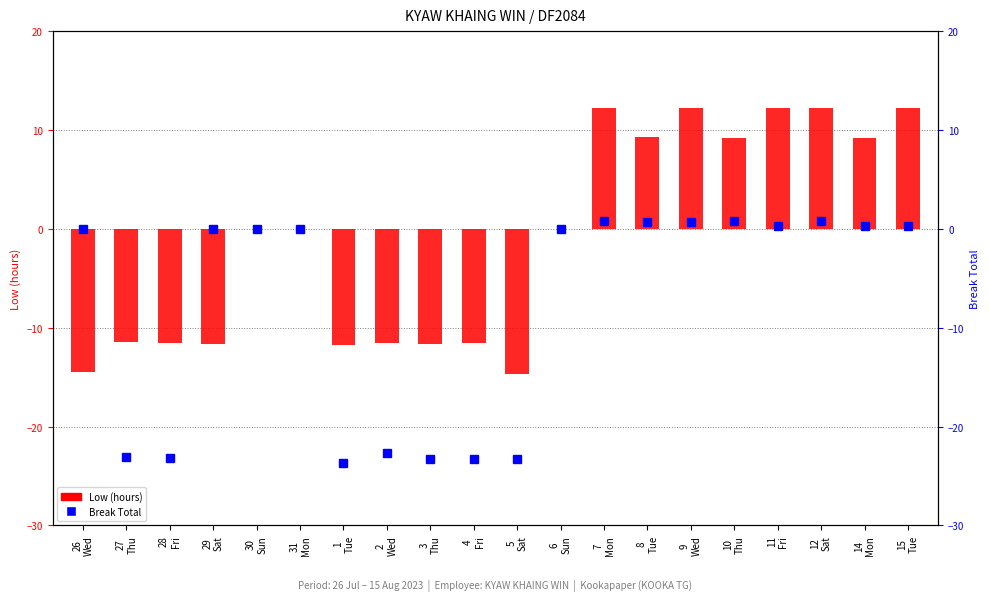

Reading left to right, list all the values displayed in this chart.

Low (hours): 26
Wed=-14.5	27
Thu=-11.5	28
Fri=-11.5	29
Sat=-11.6	30
Sun=0.0	31
Mon=0.0	1
Tue=-11.8	2
Wed=-11.6	3
Thu=-11.6	4
Fri=-11.6	5
Sat=-14.7	6
Sun=0.0	7
Mon=12.2	8
Tue=9.3	9
Wed=12.3	10
Thu=9.2	11
Fri=12.2	12
Sat=12.2	14
Mon=9.2	15
Tue=12.2
Break Total: 26
Wed=0.0	27
Thu=-23.1	28
Fri=-23.1	29
Sat=0.0	30
Sun=0.0	31
Mon=0.0	1
Tue=-23.7	2
Wed=-22.7	3
Thu=-23.2	4
Fri=-23.2	5
Sat=-23.2	6
Sun=0.0	7
Mon=0.8	8
Tue=0.7	9
Wed=0.7	10
Thu=0.8	11
Fri=0.2	12
Sat=0.8	14
Mon=0.3	15
Tue=0.3